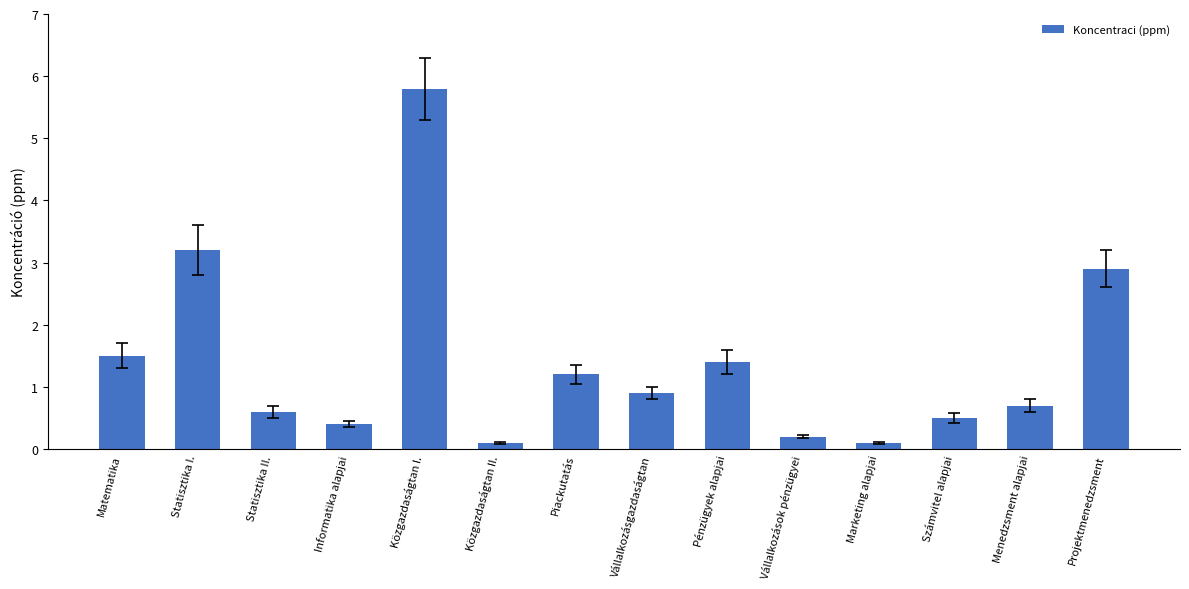

How many categories are shown in the chart?

14